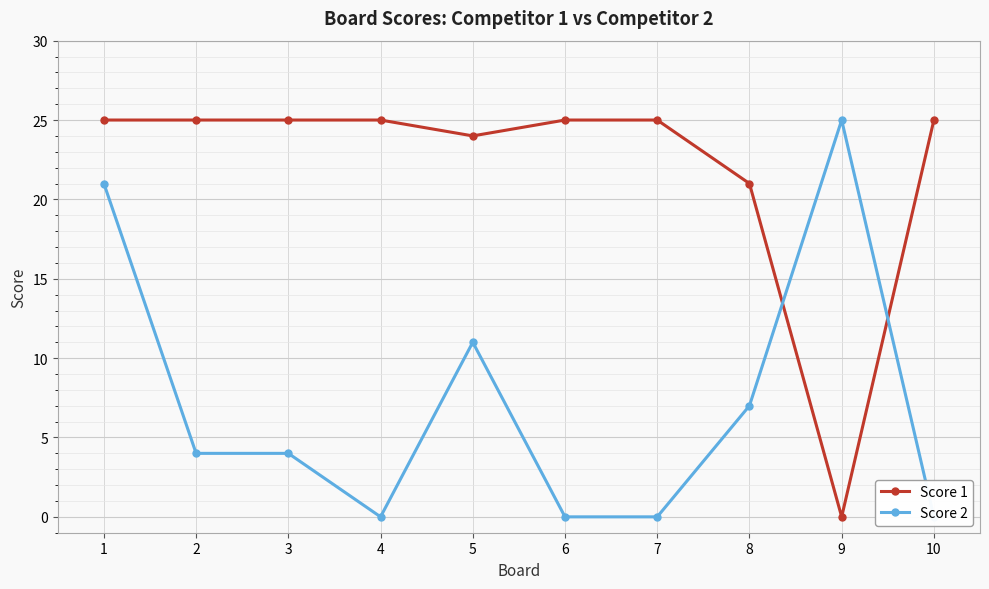

How many positive values does the Score 1 series have?

9